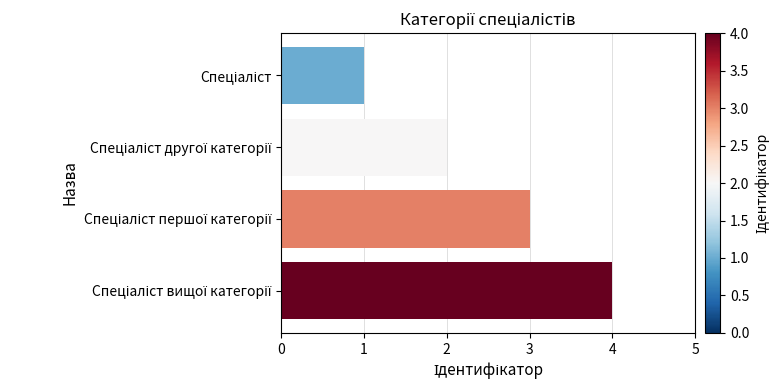

What is the sum of all values?

10